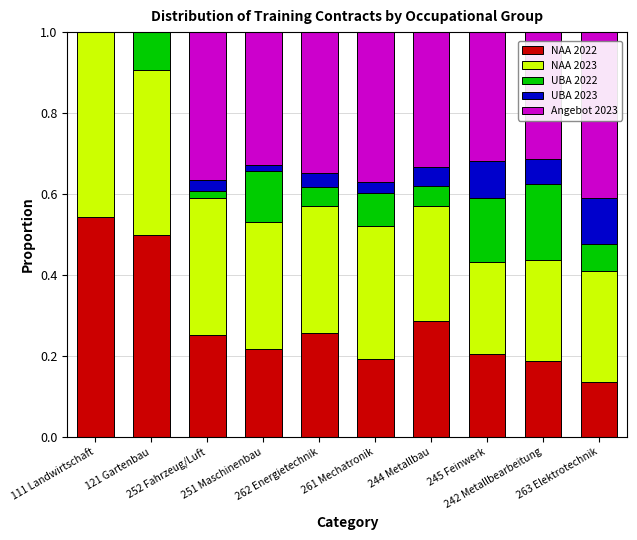

What are all the series names shown in the legend?

NAA 2022, NAA 2023, UBA 2022, UBA 2023, Angebot 2023